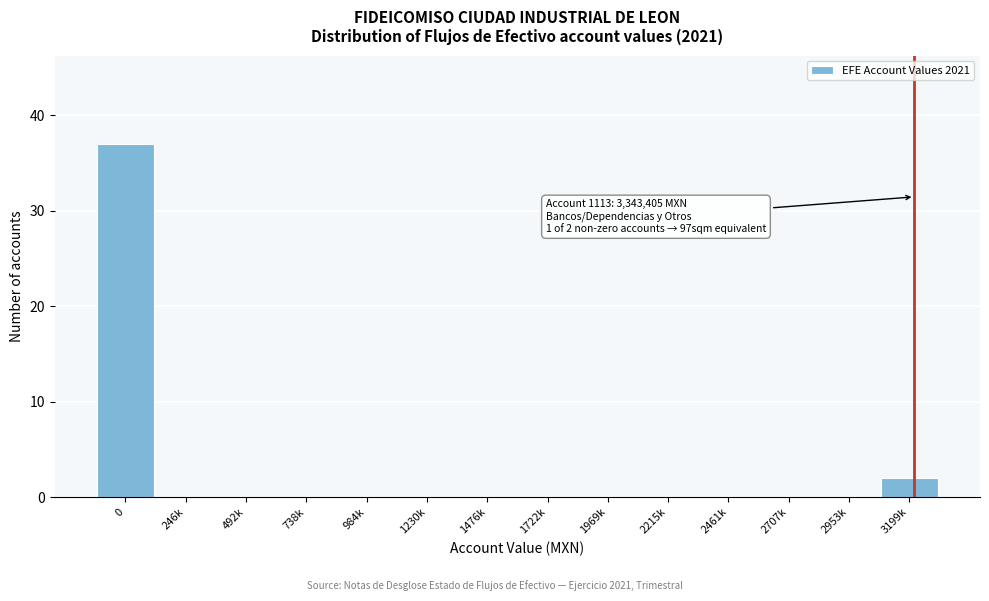

Reading left to right, transcribe all the data shown in this chart.

0=37	246k=0	492k=0	738k=0	984k=0	1230k=0	1476k=0	1722k=0	1969k=0	2215k=0	2461k=0	2707k=0	2953k=0	3199k=2